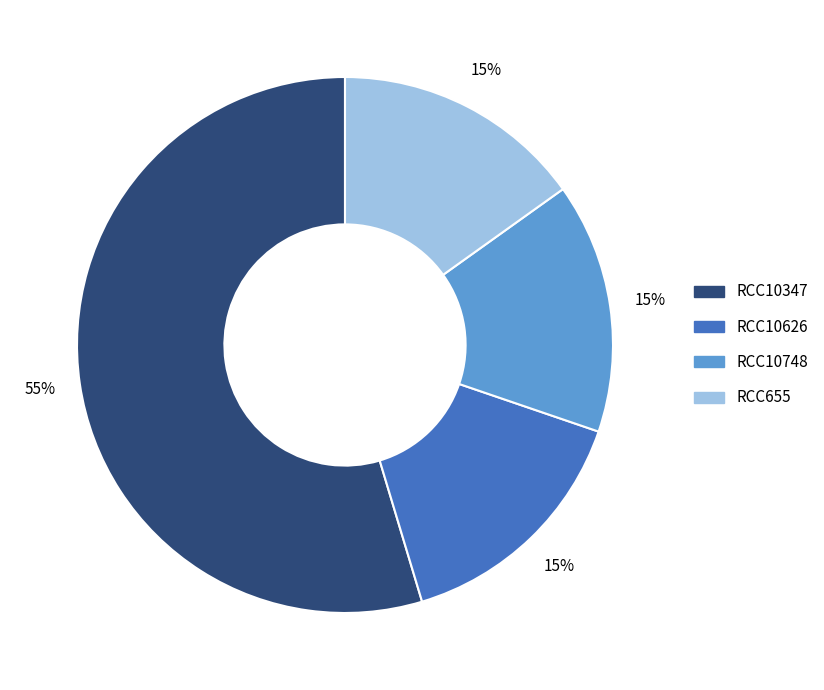

Between RCC10347 and RCC655, which is larger?

RCC10347